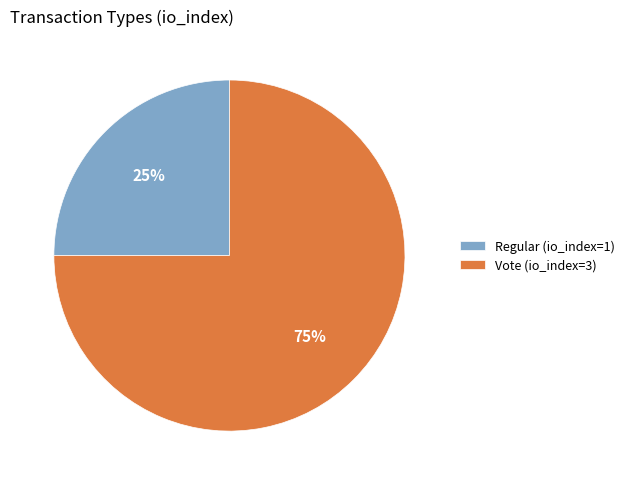

Rank the categories by value from lowest to highest.

Regular, Vote